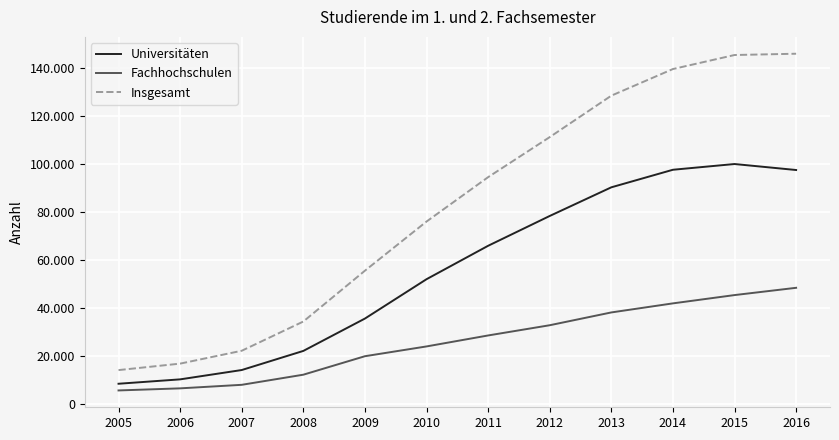

True or false: Fachhochschulen has more than 0 points higher than both neighbors.

False